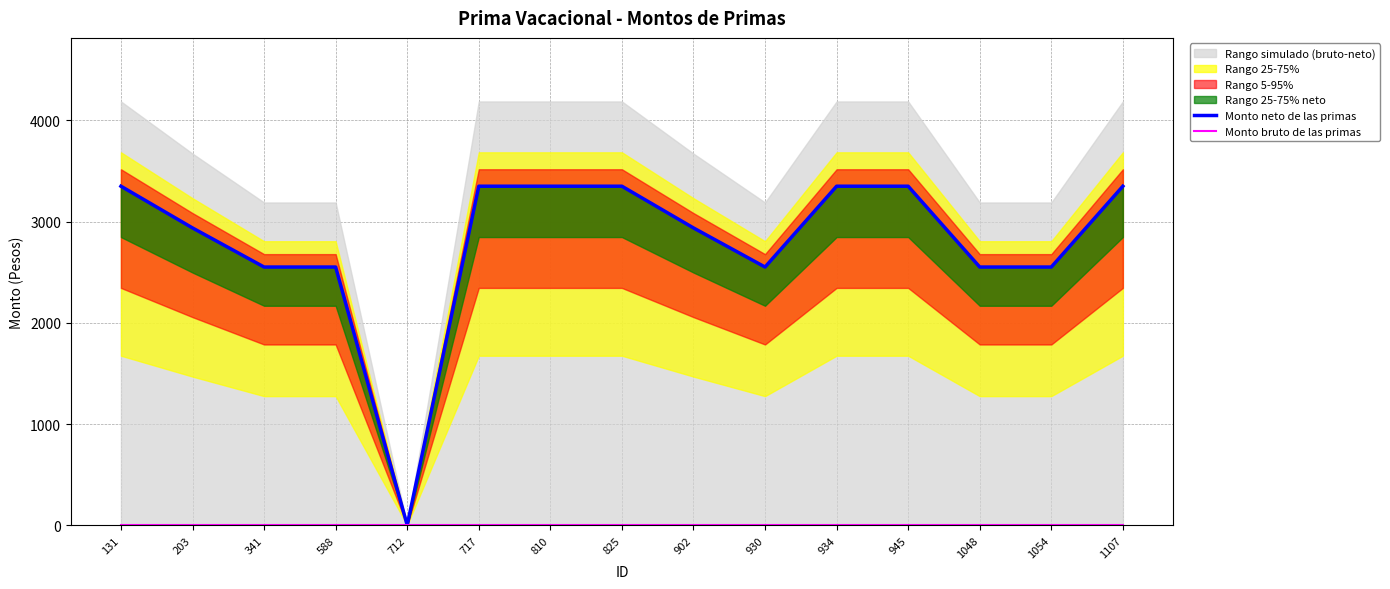

True or false: Monto bruto de las primas and Monto neto de las primas cross at least once.

False